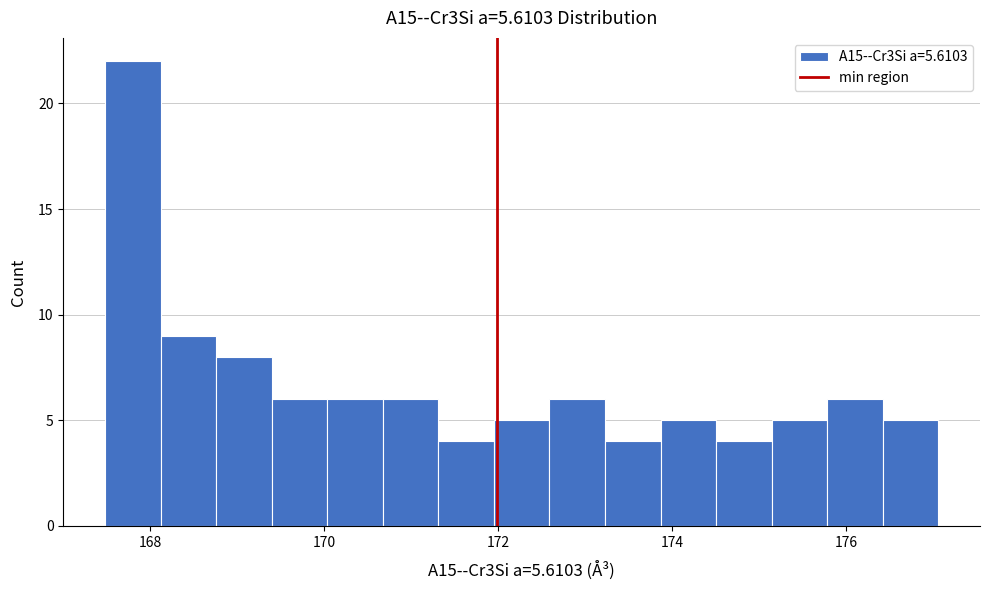

Around what value on the x-axis is the tallest bar? Give the approximate position of its centre, as read against the axis.

167.8